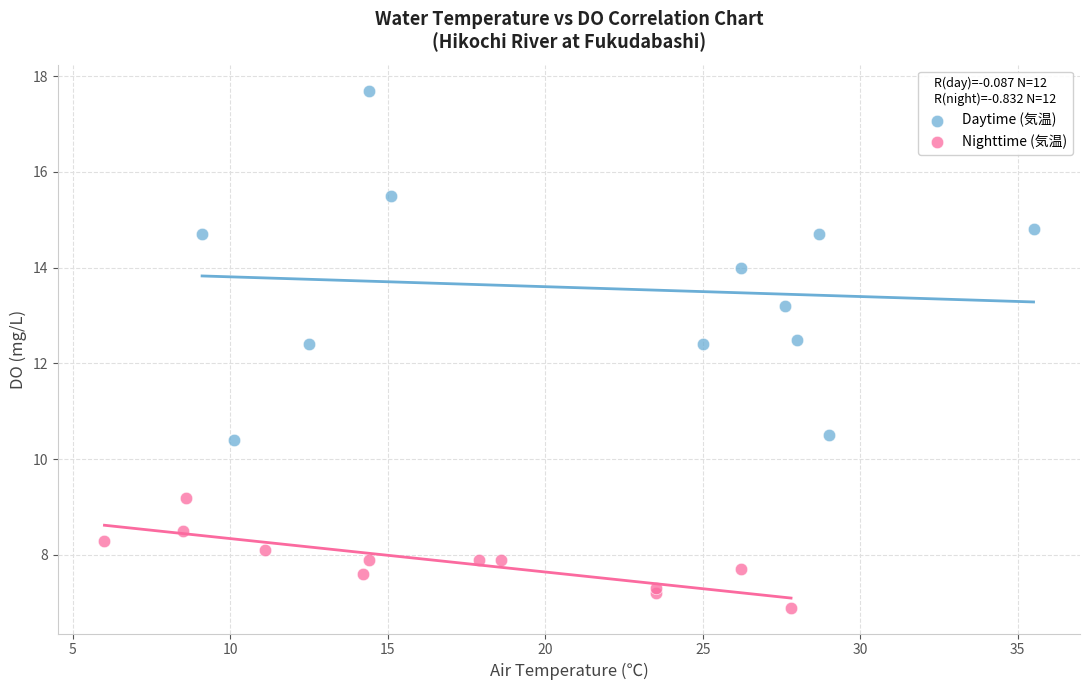

Which series has the widest spread of Y values?

Daytime (気温)